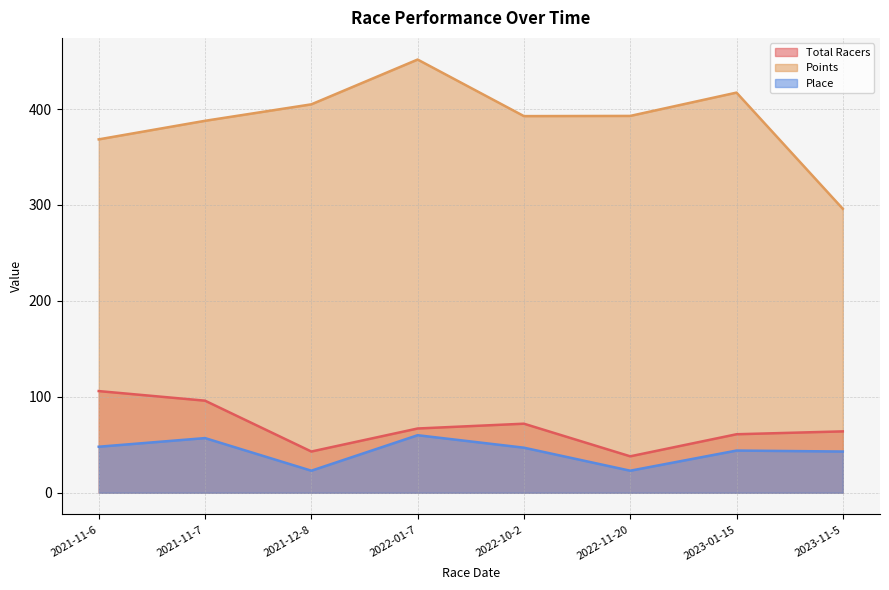

At which category is the sum across all series the highest?

2022-01-7